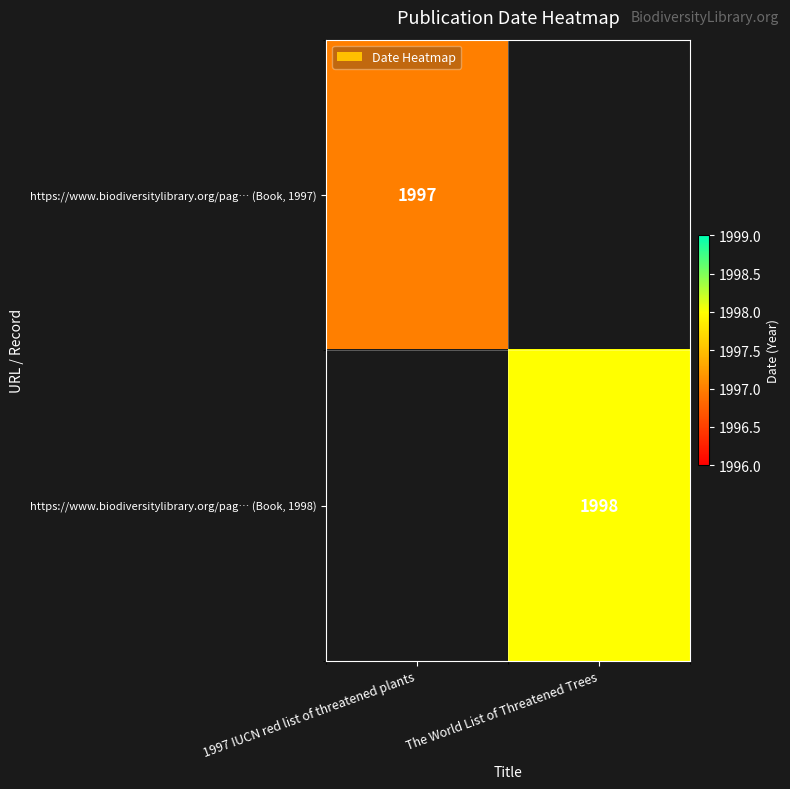

Is the value of https://www.biodiversitylibrary.org/pag… (Book, 1998) at The World List of Threatened Trees greater than the value of https://www.biodiversitylibrary.org/pag… (Book, 1997) at 1997 IUCN red list of threatened plants?

Yes